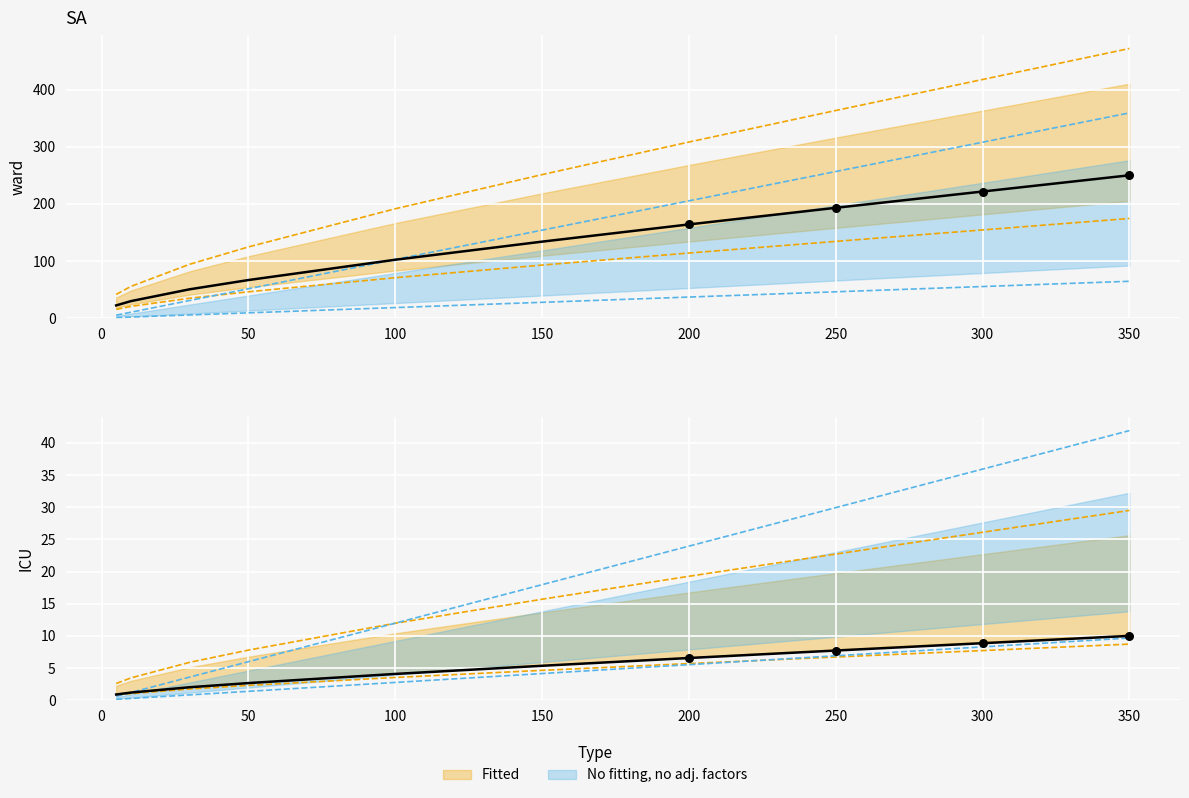

What is the total value across all series at 10?

116.0